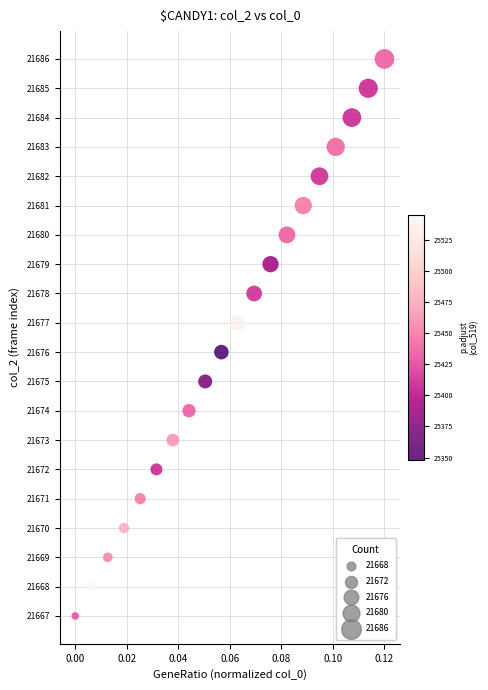

What is the range of Y values (max minus min)?

19